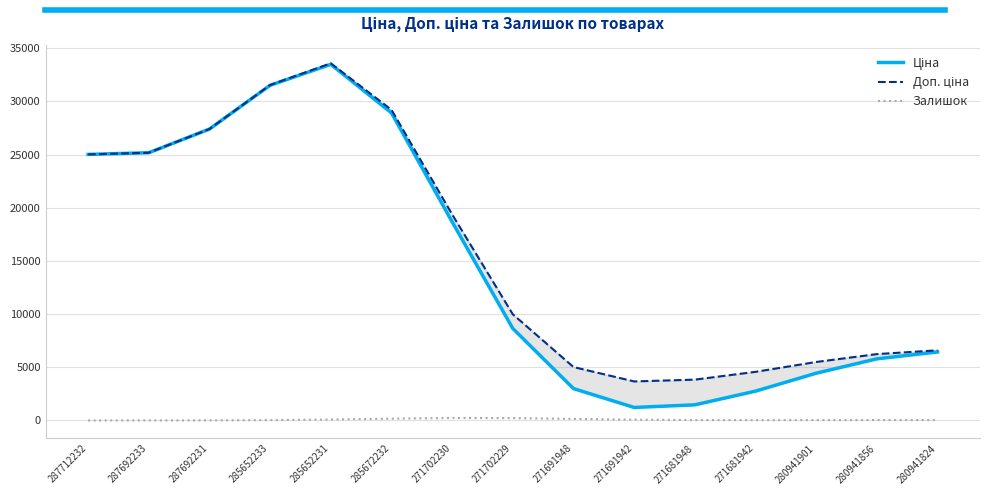

What is the sum of the Ціна values at 271691942 and 271681948?

2697.0